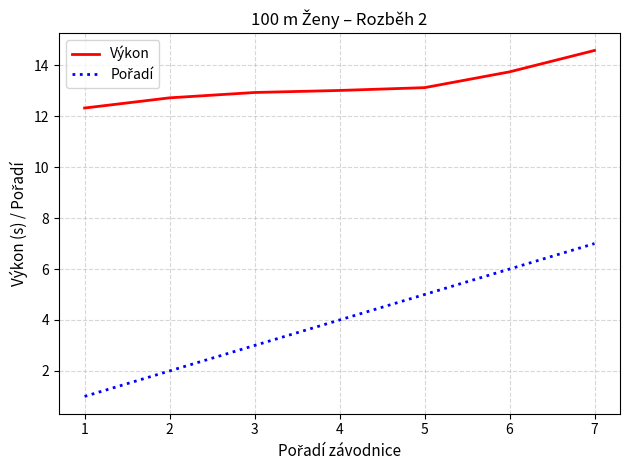

What is the spread (max minus min) of values at 1?

11.3